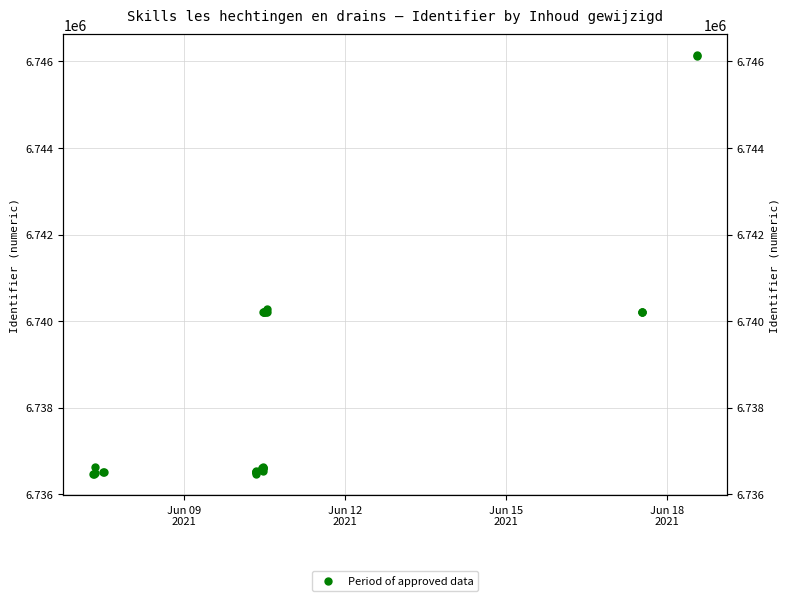

What is the value of the 9th point from the left?

6736521